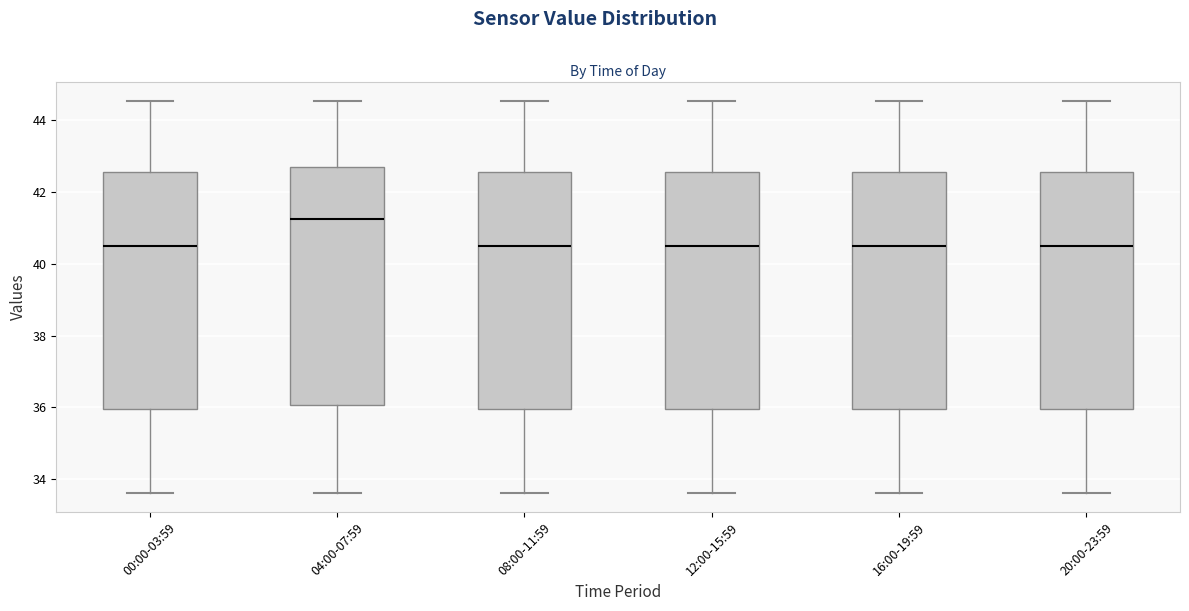

Reading left to right, read every box against the y-axis: the position of its median line, the range the box covers, and the ends of its whiskers. The values are not printed on the chart, so give them approximately, as read against the axis.

00:00-03:59: median 40.6, box 36.0 to 42.6, whiskers 33.6 to 44.6
04:00-07:59: median 41.2, box 36.0 to 42.8, whiskers 33.6 to 44.6
08:00-11:59: median 40.6, box 36.0 to 42.6, whiskers 33.6 to 44.6
12:00-15:59: median 40.6, box 36.0 to 42.6, whiskers 33.6 to 44.6
16:00-19:59: median 40.6, box 36.0 to 42.6, whiskers 33.6 to 44.6
20:00-23:59: median 40.6, box 36.0 to 42.6, whiskers 33.6 to 44.6